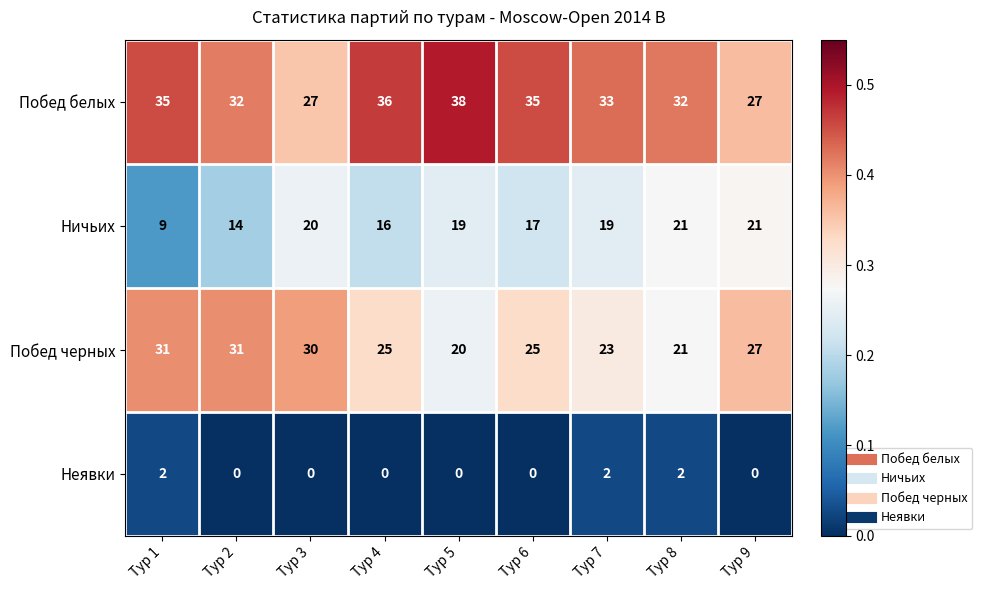

True or false: Побед белых has a value of 32 at Тур 2.

True